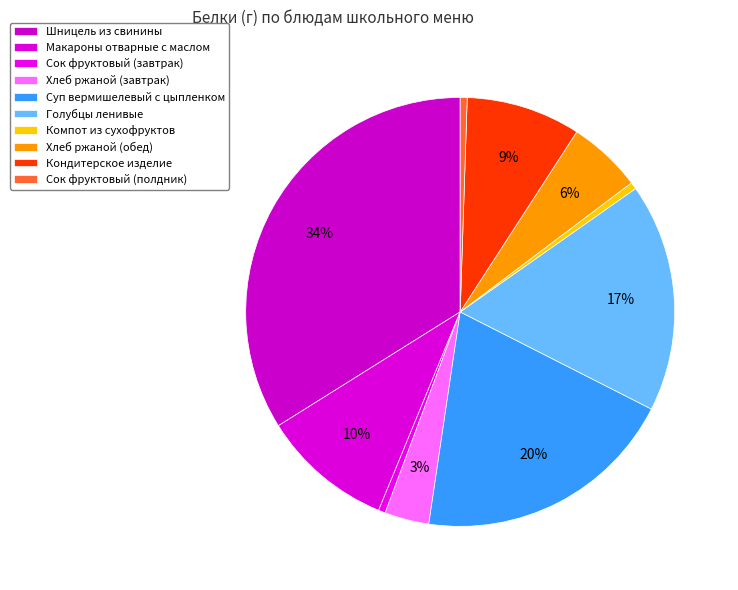

What is the largest slice in the pie chart?

Шницель из свинины